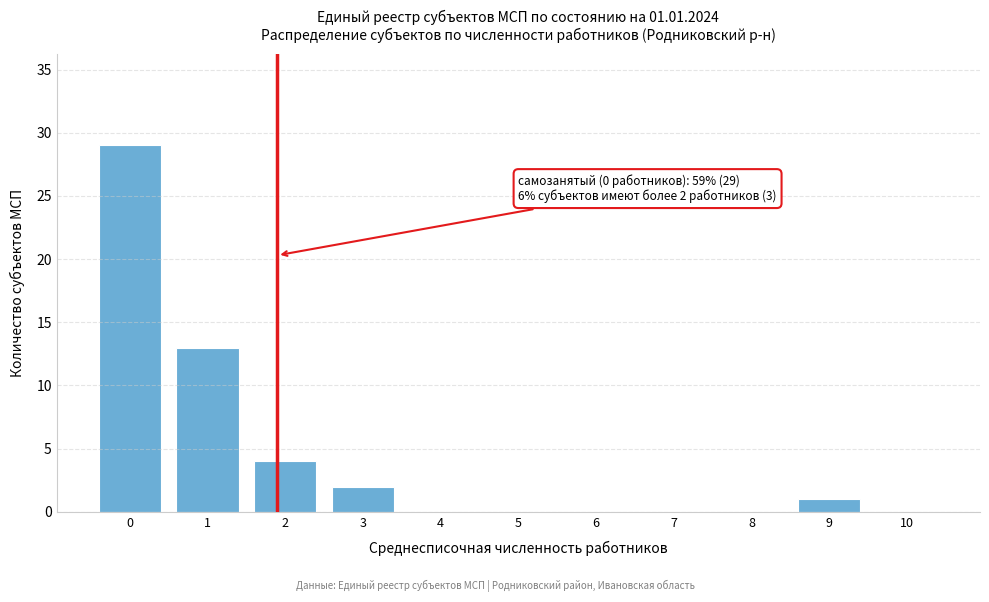

Reading left to right, transcribe all the data shown in this chart.

0=29	1=13	2=4	3=2	4=0	5=0	6=0	7=0	8=0	9=1	10=0